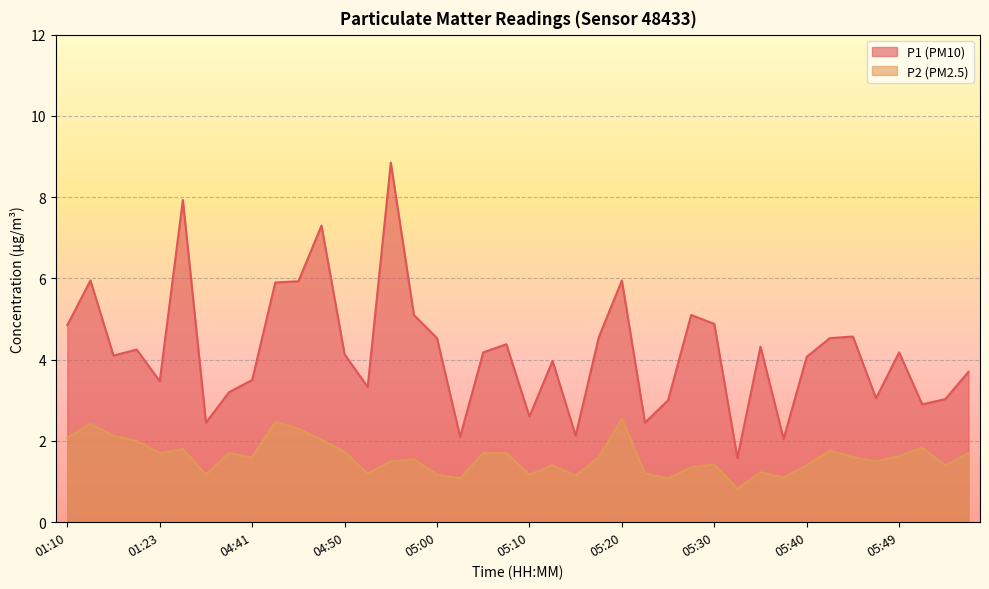

How many values in the P1 series are below 4?

17